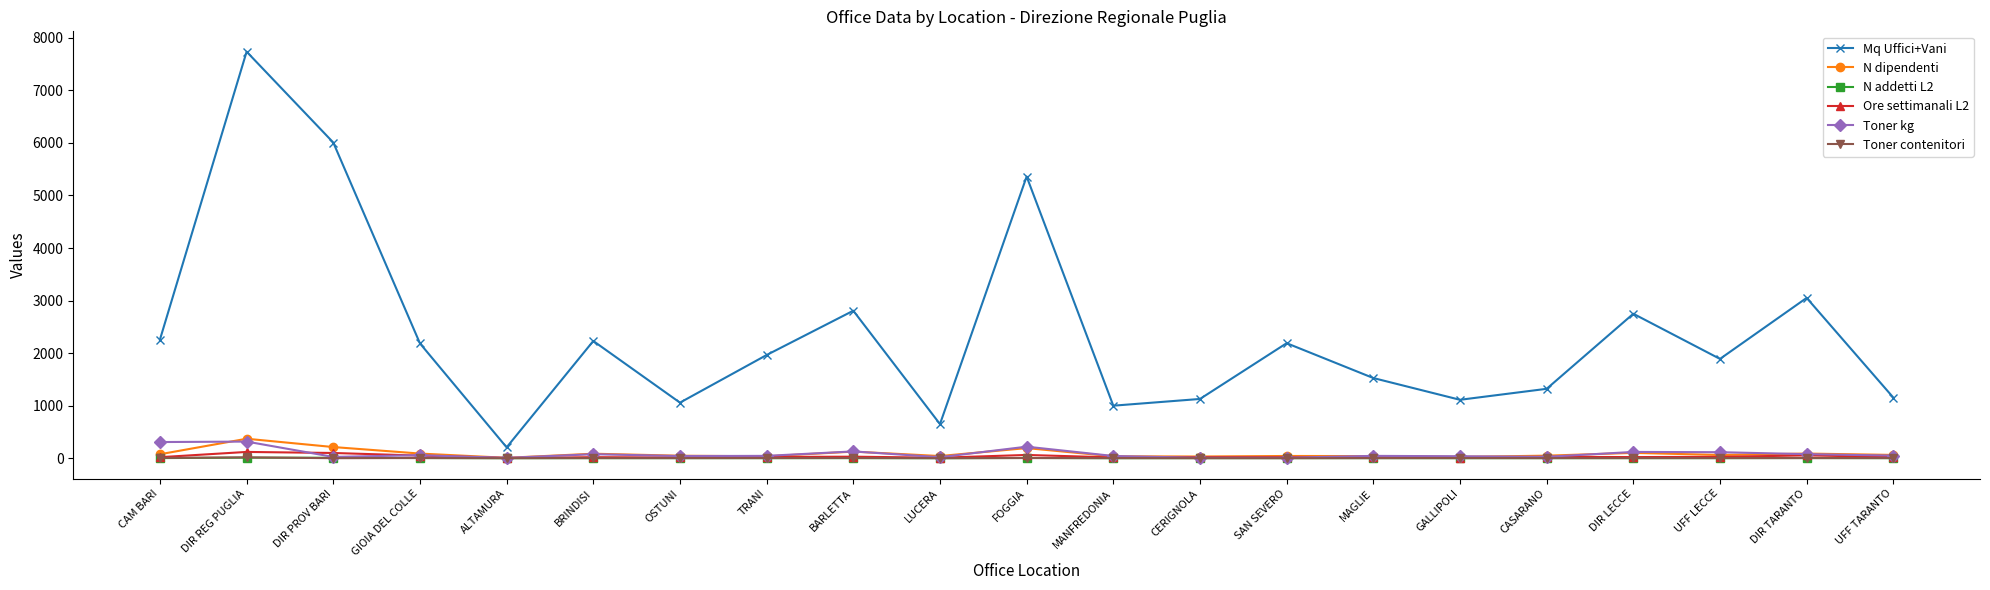

At which category is the sum across all series the highest?

DIR REG PUGLIA